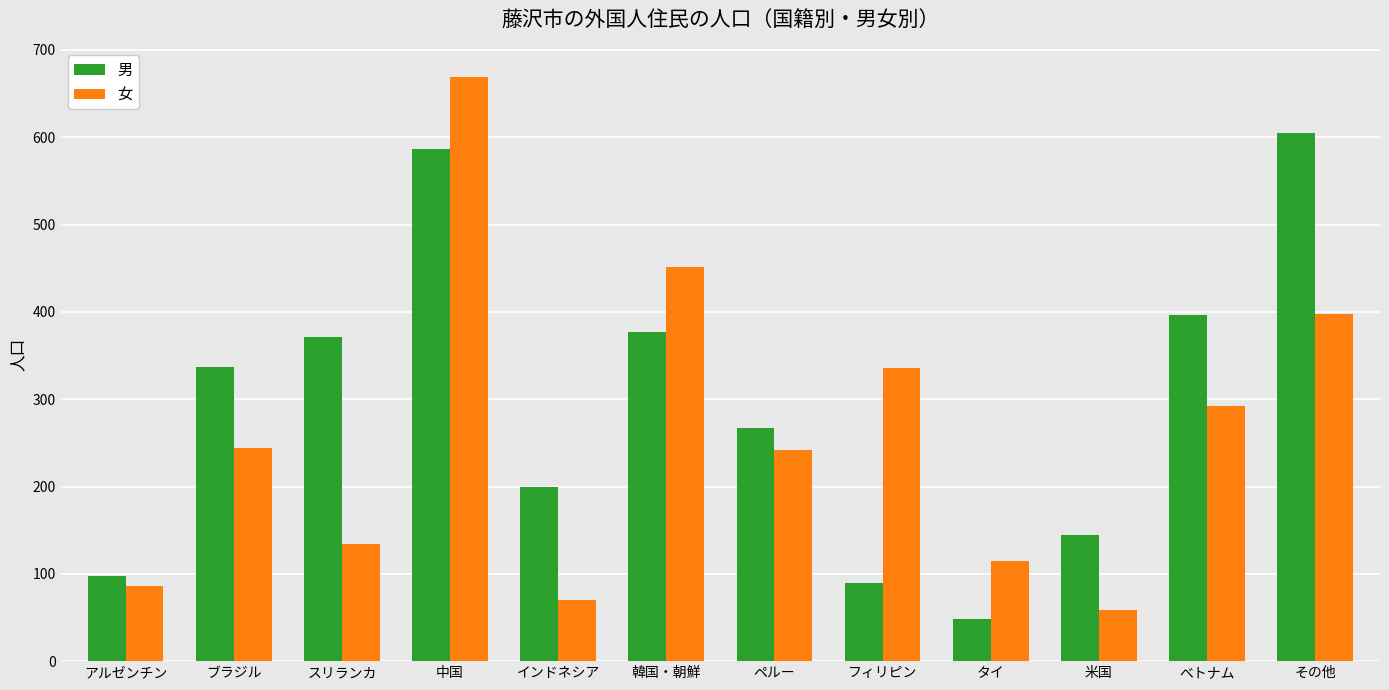

What is the approximate value of 女 at べトナム?

292